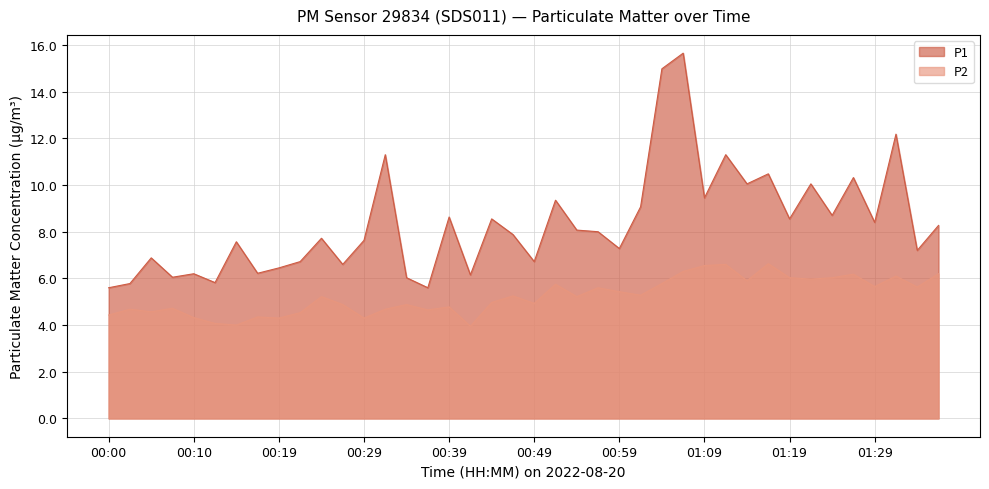

True or false: P2 and P1 intersect in this chart.

False